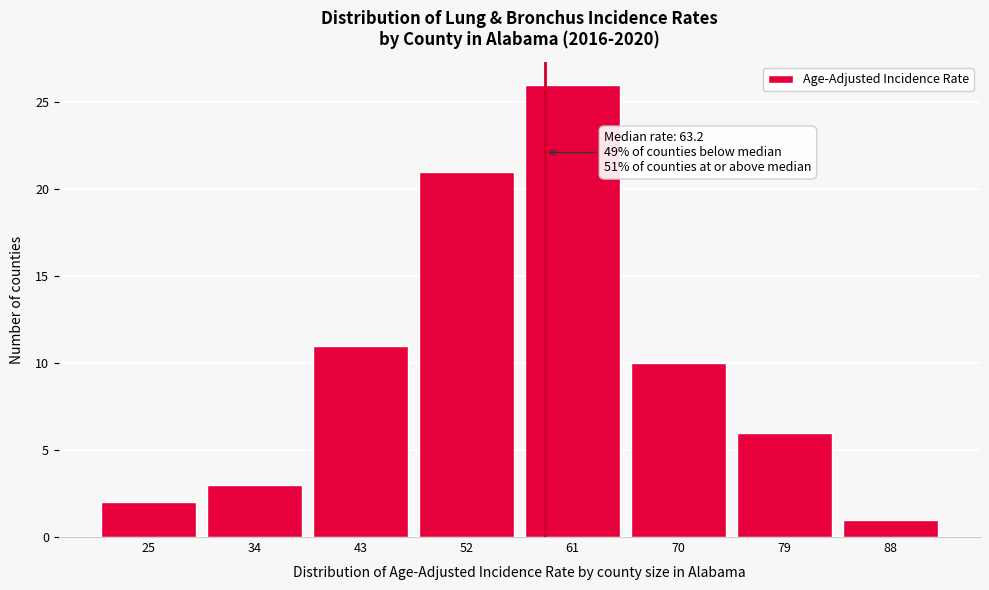

Reading left to right, list all the values displayed in this chart.

2	3	11	21	26	10	6	1